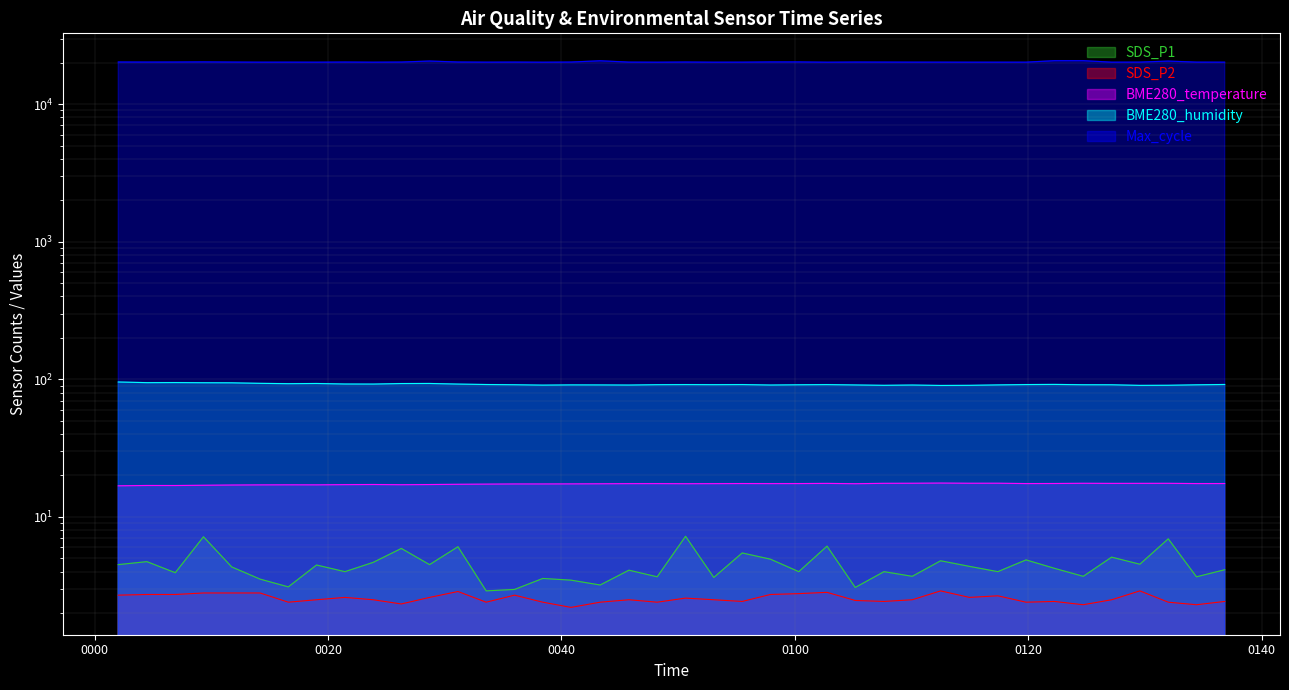

The SDS_P2 series shows 2.7 at 2022/07/11 01:17:23. True or false?

True